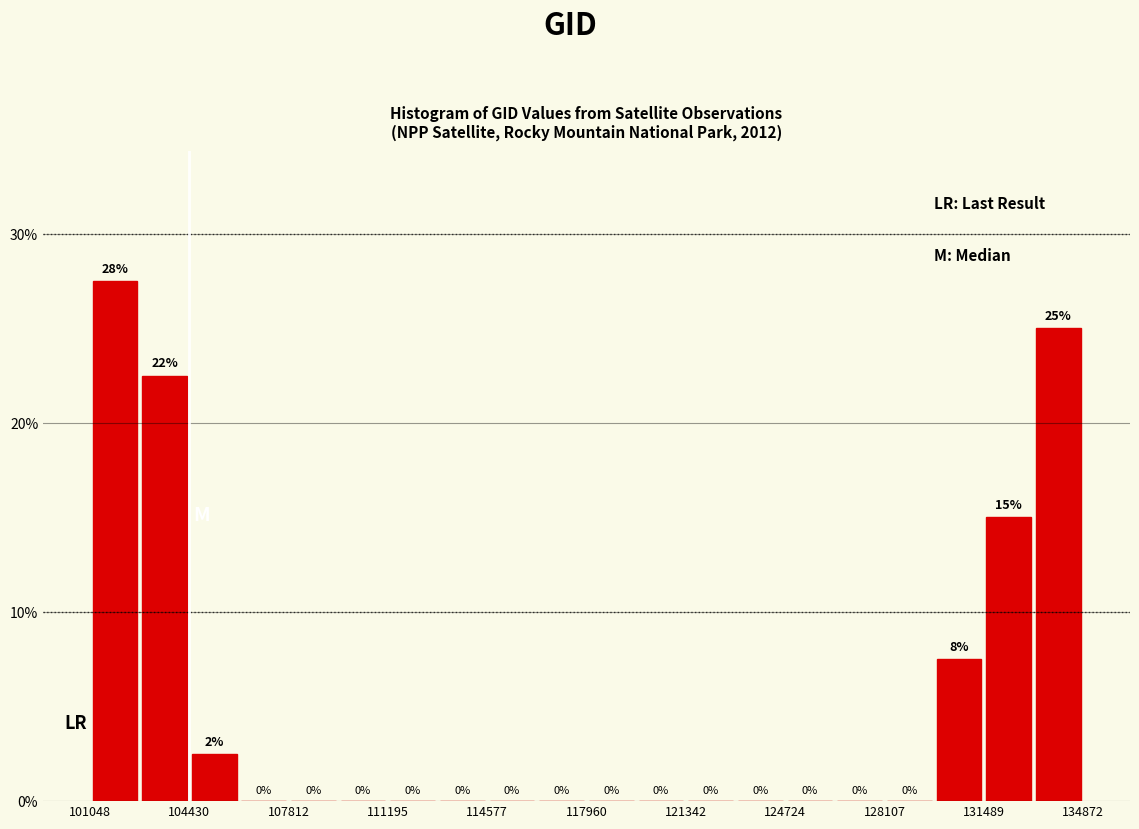

Around what value on the x-axis is the tallest bar? Give the approximate position of its centre, as read against the axis.

102000